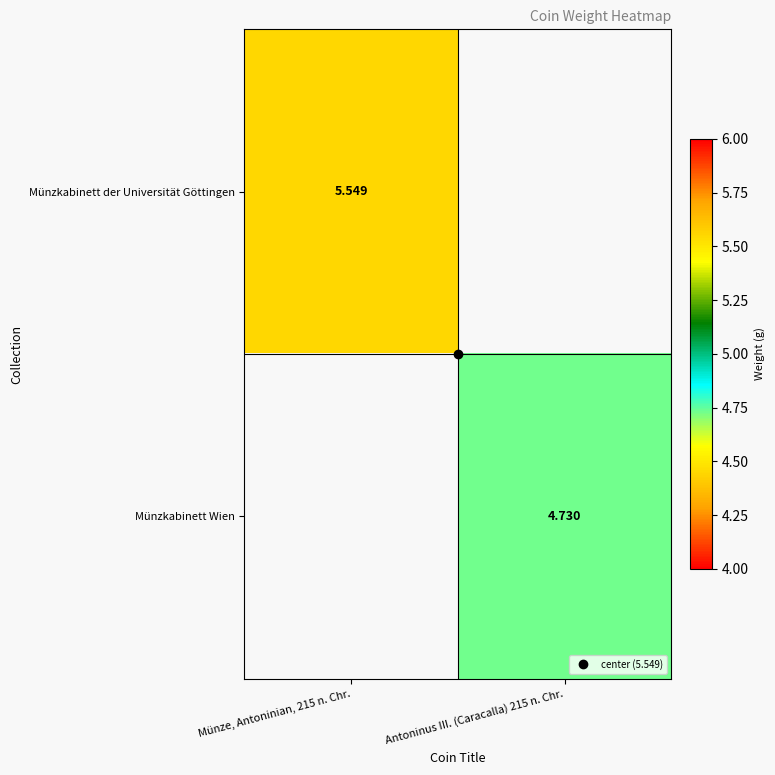

What is the smallest value displayed?

4.7